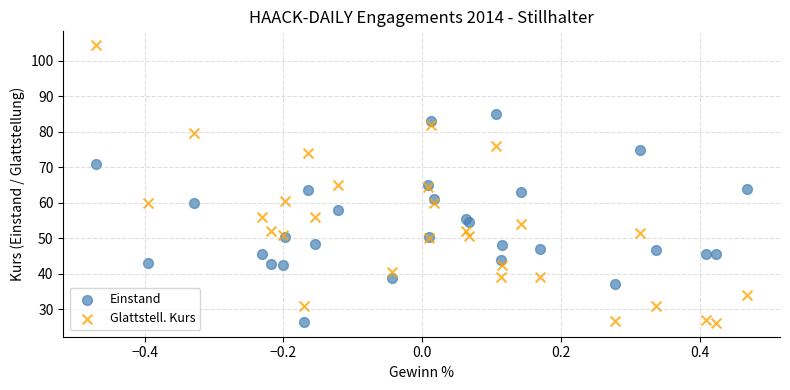

What is the X range (max minus min) for the scatter plot?

0.9